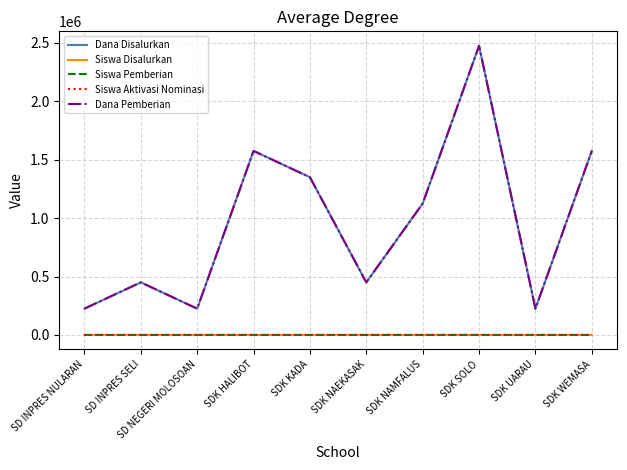

Does the chart have visible grid lines?

Yes